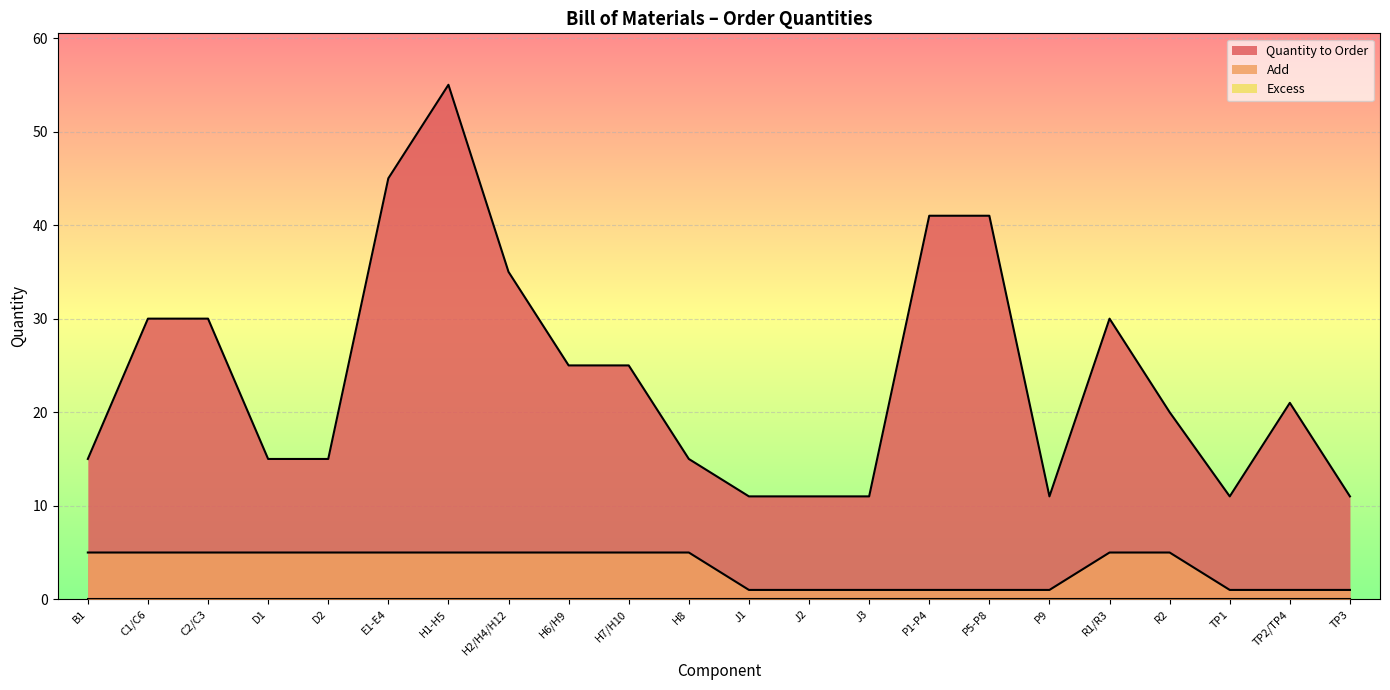

What is the approximate value of Add at C2/C3?

5